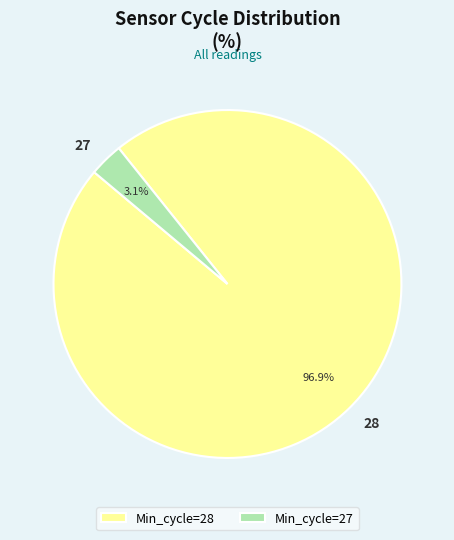

Count the number of slices in the pie.

2